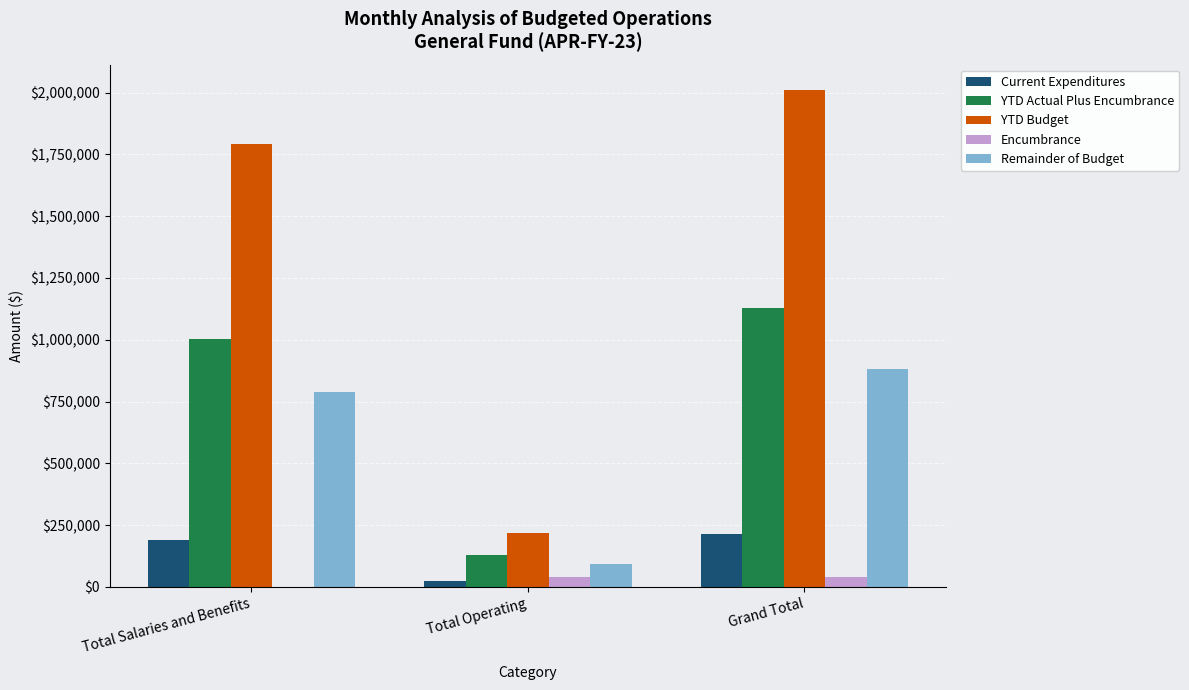

Which series changed the most between Total Salaries and Benefits and Total Operating?

YTD Budget